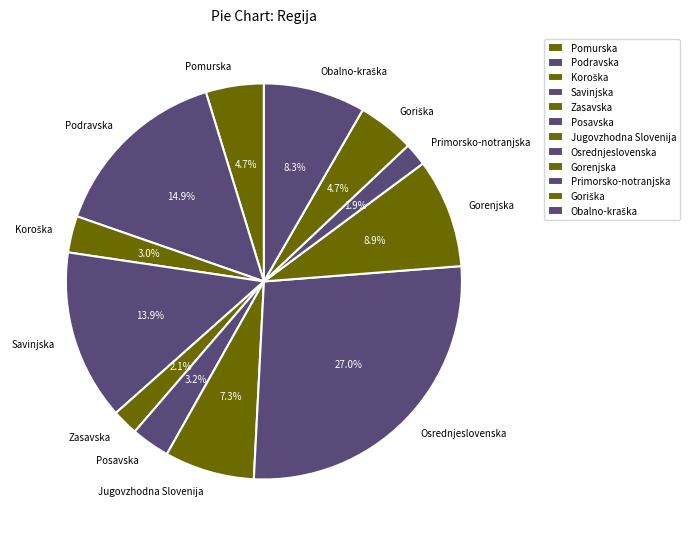

How much of the chart is everything except Jugovzhodna Slovenija?

92.7%